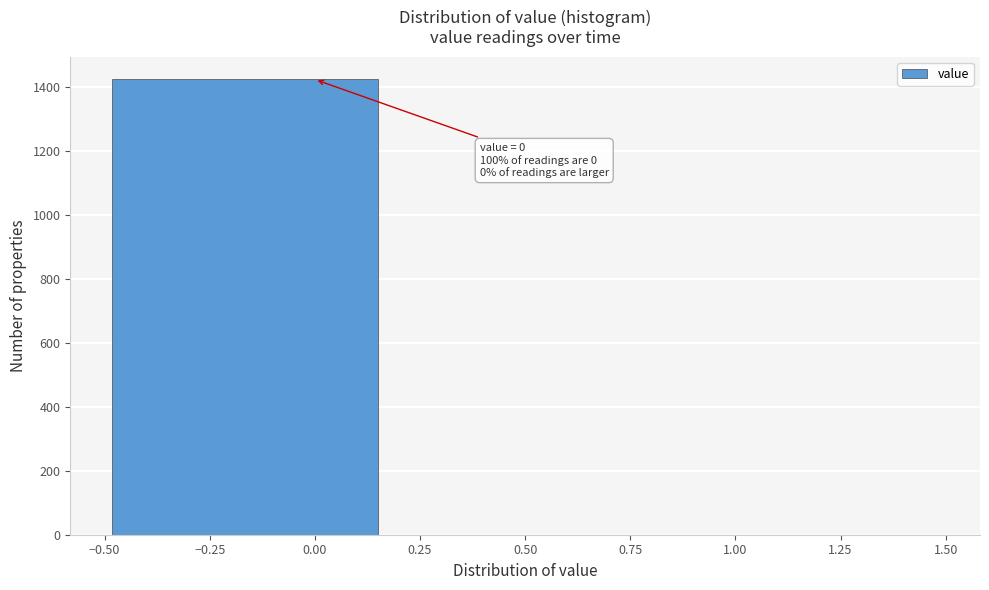

Which range on the x-axis has the tallest bar?

-0.50 to 0.15